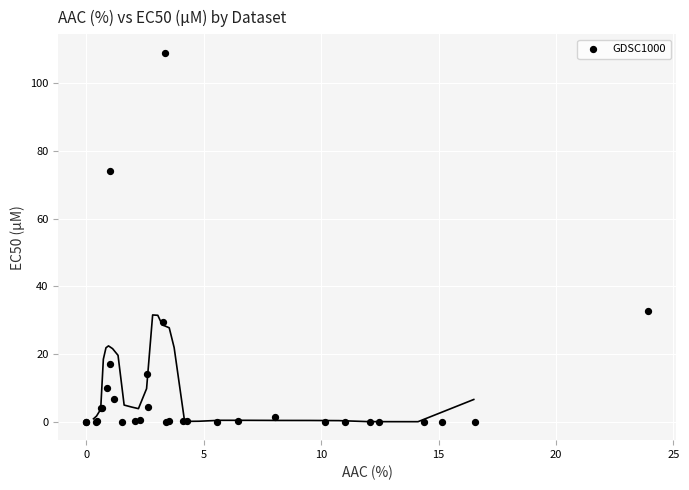

What Y value in the scatter plot is closest to 54?

74.0